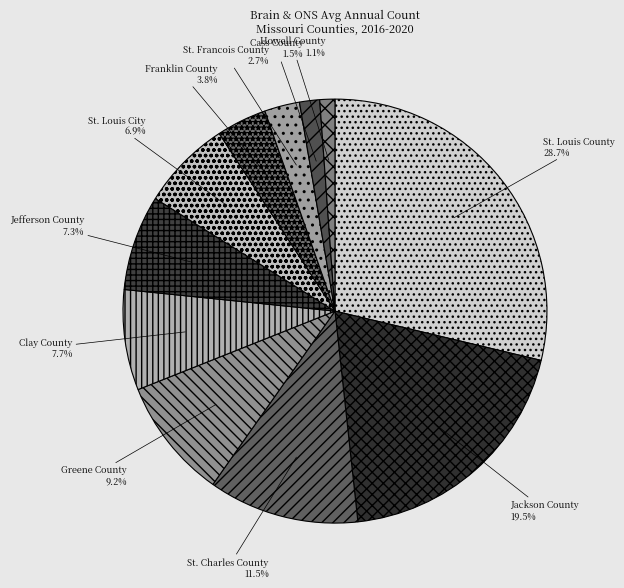

Which has a higher value, Jefferson County or St. Francois County?

Jefferson County